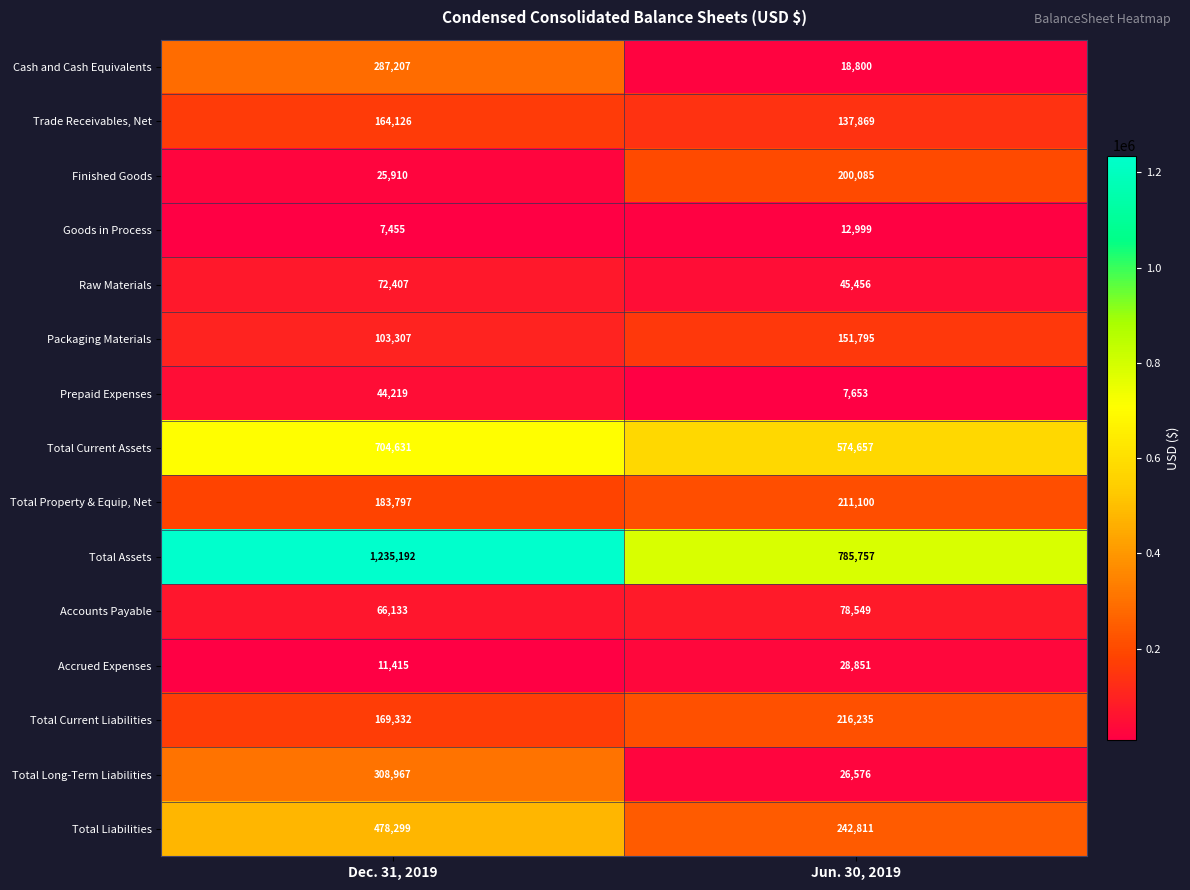

What is the minimum value shown in the chart?

7455